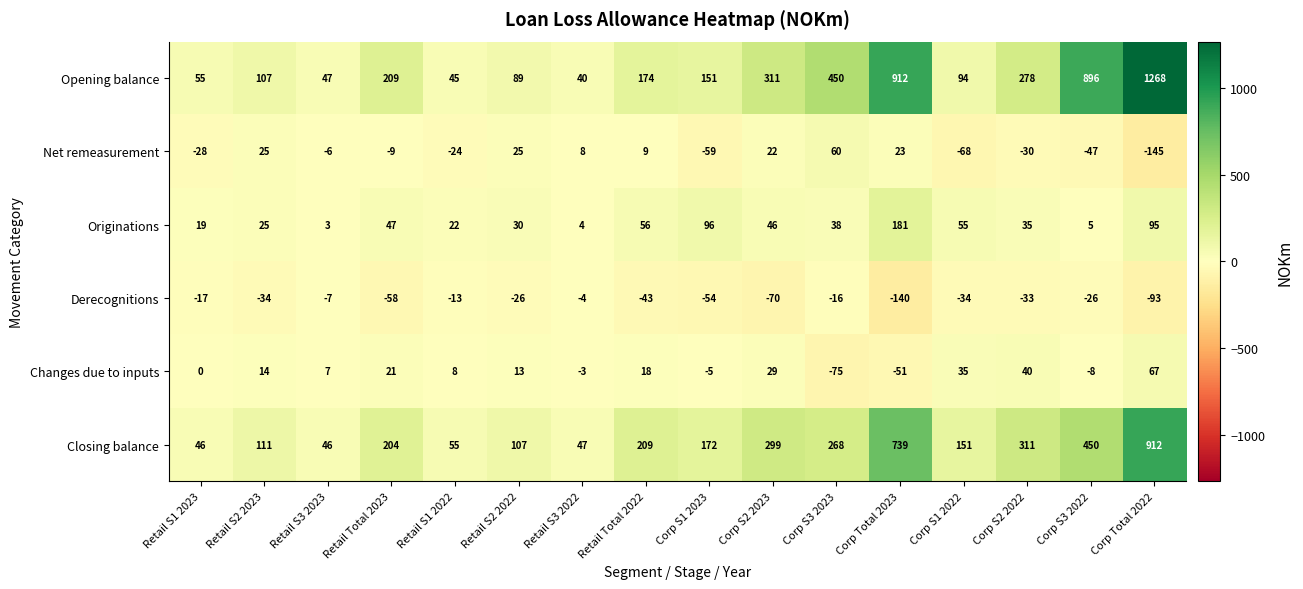

True or false: Changes due to inputs has a value of -2 at Corp S3 2022.

False